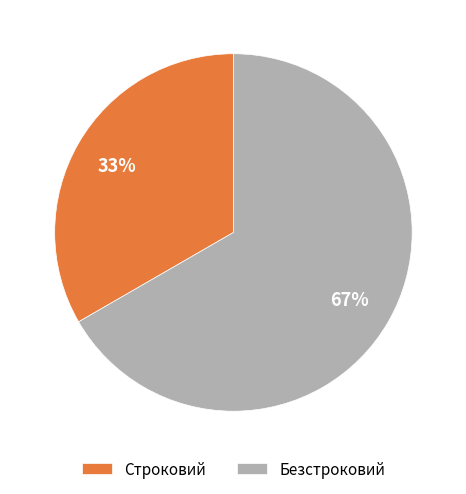

Count the number of slices in the pie.

2